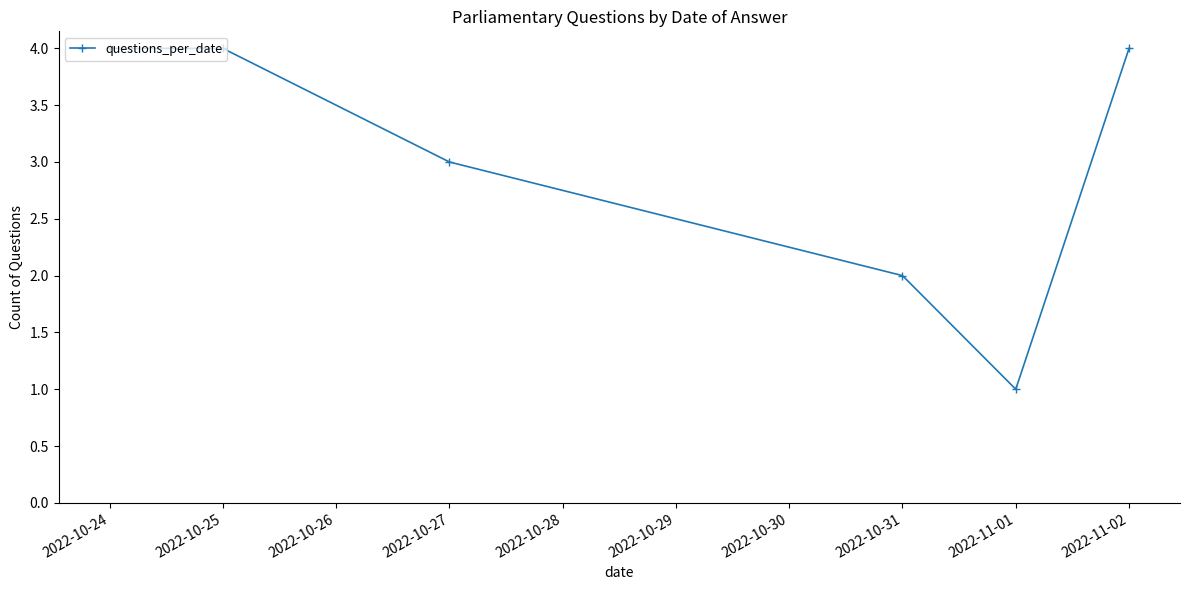

Reading left to right, what are all the values shown in this chart?

4	4	3	2	1	4